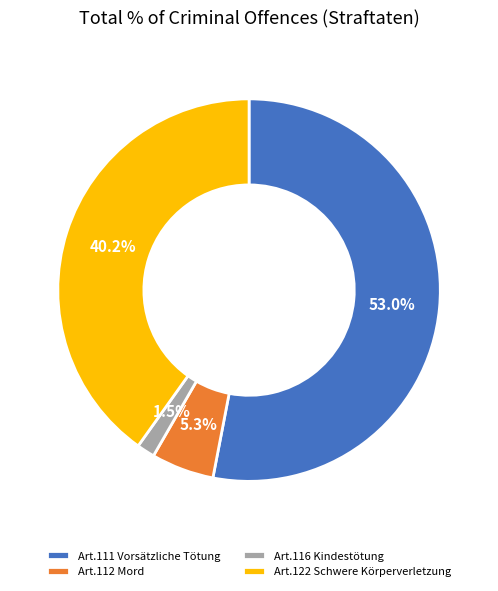

What is the majority slice?

Art.111 Vorsätzliche Tötung